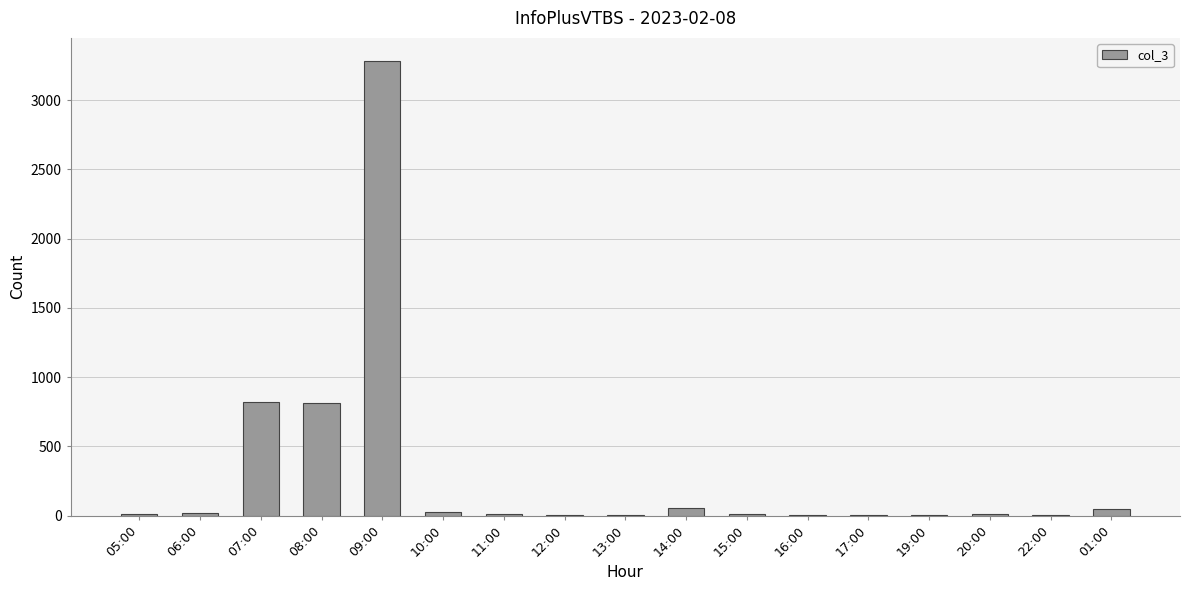

What is the average value?

302